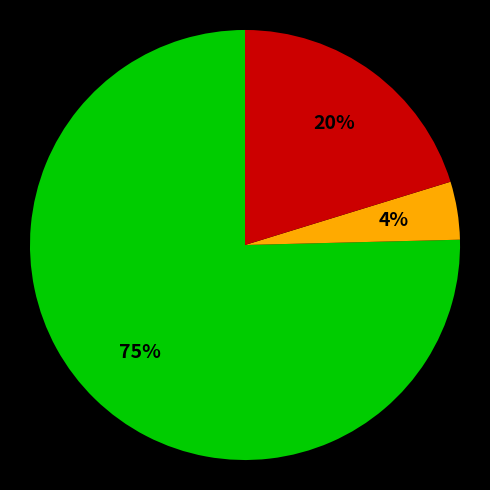

Is there any slice that represents more than half of the pie?

Yes